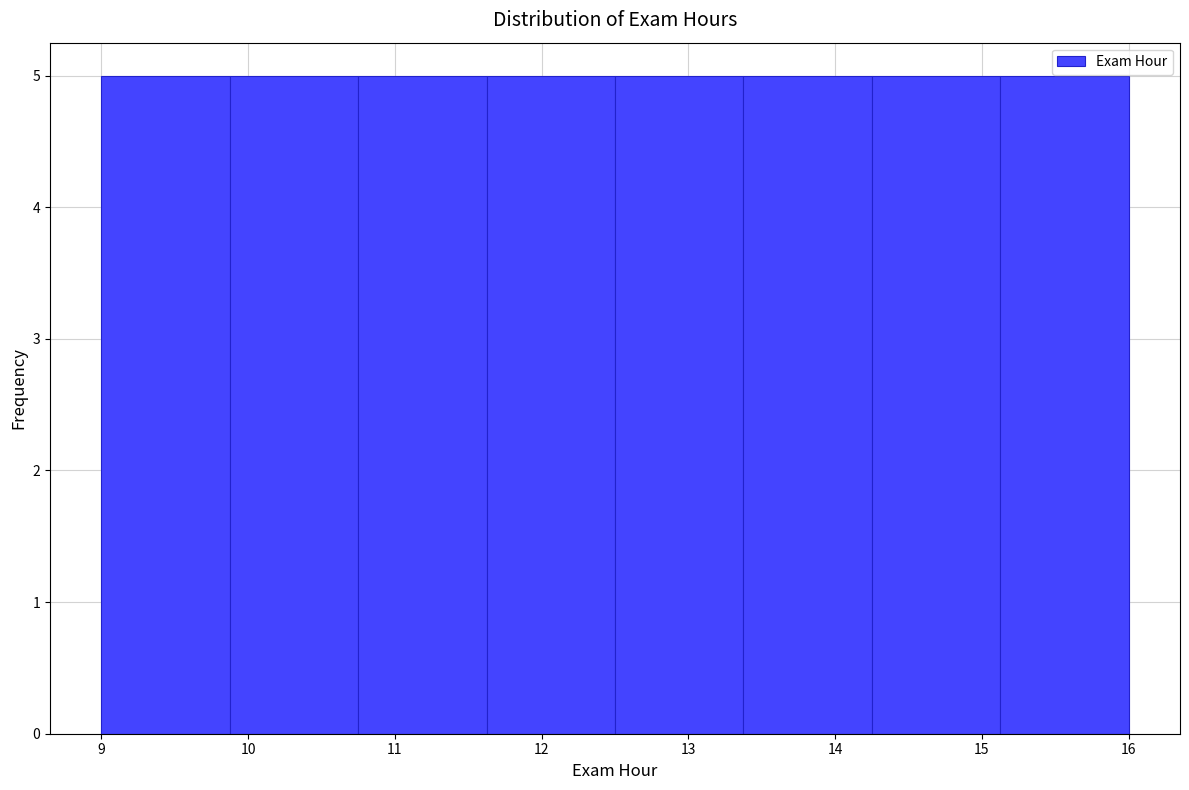

Reading left to right, transcribe this chart: for each bar, give the range it covers on the x-axis and its height. Neither the bar edges nor the heights are printed on the chart, so give them approximately, as read against the axes.

9.0 to 9.9: 5
9.9 to 10.8: 5
10.8 to 11.6: 5
11.6 to 12.5: 5
12.5 to 13.4: 5
13.4 to 14.3: 5
14.3 to 15.1: 5
15.1 to 16.0: 5